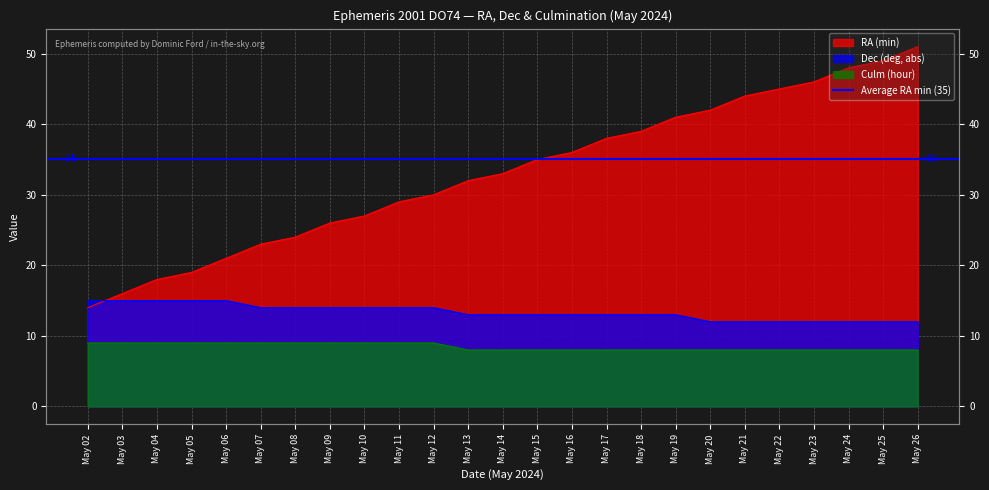

Which label corresponds to the smallest value in the chart?

May 13